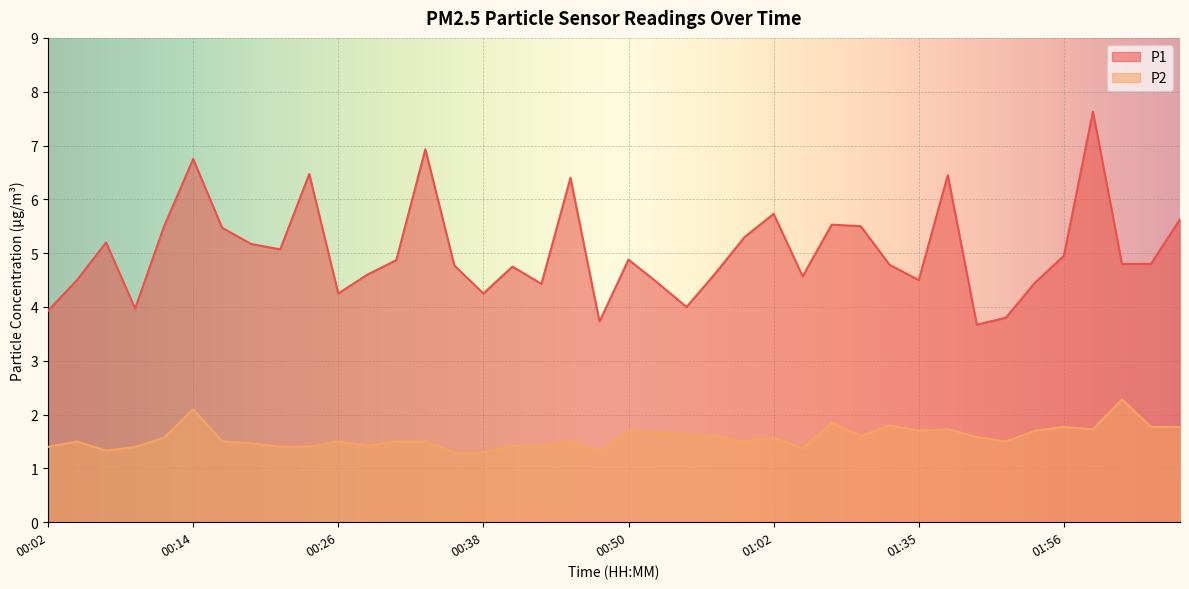

Where is the first local maximum for P2?

00:04